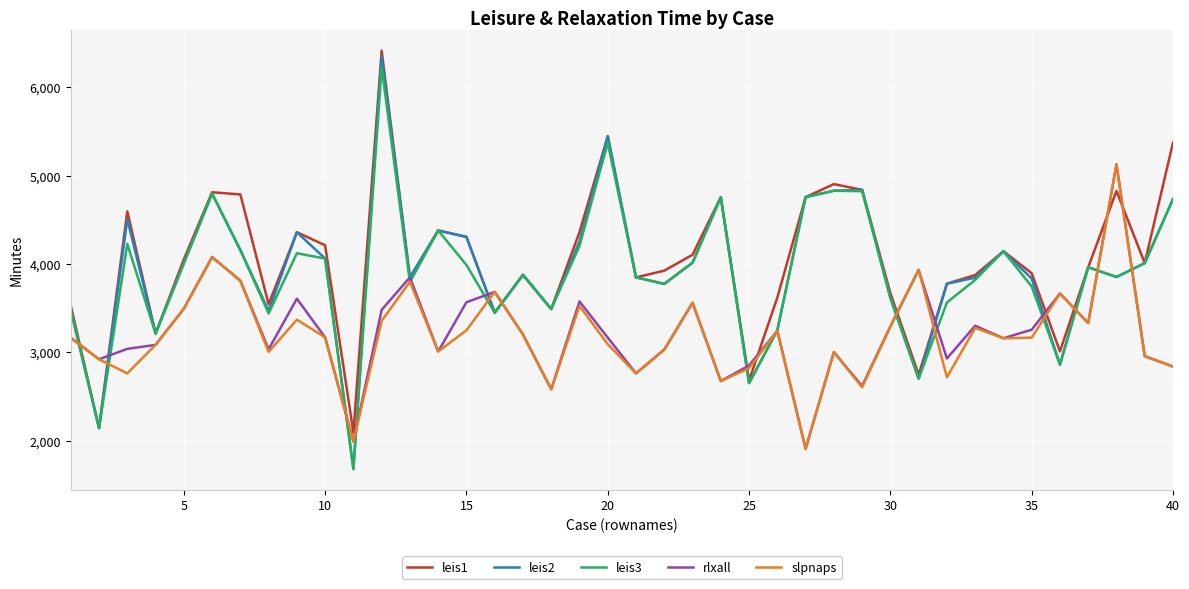

What is the maximum value for rlxall?

5128